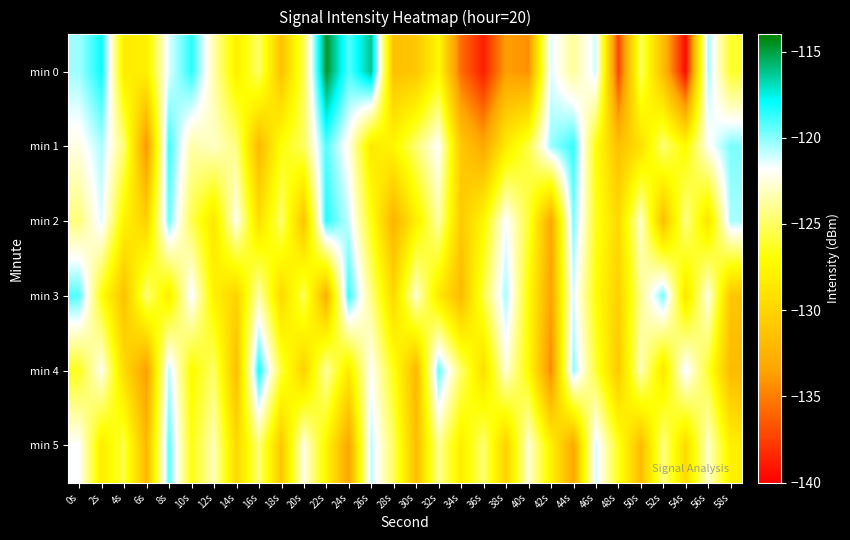

Reading left to right, what are all the values shown in this chart?

min 0: 0s=-120.3	2s=-118.1	4s=-128.3	6s=-128.0	8s=-121.3	10s=-118.5	12s=-123.5	14s=-128.1	16s=-124.9	18s=-131.3	20s=-125.3	22s=-114.6	24s=-119.2	26s=-116.2	28s=-131.5	30s=-131.0	32s=-127.4	34s=-135.7	36s=-138.8	38s=-133.7	40s=-134.3	42s=-121.3	44s=-124.0	46s=-121.0	48s=-137.3	50s=-125.0	52s=-131.8	54s=-139.7	56s=-120.4	58s=-126.1
min 1: 0s=-122.4	2s=-120.5	4s=-124.7	6s=-134.3	8s=-118.8	10s=-123.6	12s=-122.9	14s=-124.4	16s=-132.0	18s=-126.9	20s=-125.1	22s=-119.2	24s=-122.3	26s=-128.5	28s=-127.6	30s=-124.7	32s=-121.8	34s=-130.9	36s=-133.2	38s=-128.4	40s=-125.6	42s=-120.3	44s=-118.7	46s=-126.8	48s=-131.5	50s=-129.2	52s=-124.6	54s=-127.3	56s=-122.1	58s=-119.8
min 2: 0s=-124.5	2s=-121.3	4s=-127.8	6s=-130.2	8s=-119.6	10s=-125.4	12s=-128.7	14s=-122.1	16s=-129.3	18s=-124.8	20s=-131.2	22s=-118.5	24s=-120.9	26s=-126.7	28s=-132.4	30s=-128.1	32s=-123.6	34s=-130.8	36s=-127.5	38s=-121.7	40s=-125.9	42s=-133.2	44s=-119.8	46s=-126.4	48s=-129.7	50s=-122.8	52s=-131.6	54s=-124.2	56s=-128.9	58s=-120.5
min 3: 0s=-119.2	2s=-126.8	4s=-131.4	6s=-124.6	8s=-128.3	10s=-121.5	12s=-127.9	14s=-130.1	16s=-123.4	18s=-129.7	20s=-125.2	22s=-132.6	24s=-118.8	26s=-124.3	28s=-129.8	30s=-122.7	32s=-128.5	34s=-131.9	36s=-125.6	38s=-120.4	40s=-127.1	42s=-133.5	44s=-121.2	46s=-126.9	48s=-130.3	50s=-124.1	52s=-119.7	54s=-128.8	56s=-122.3	58s=-131.1
min 4: 0s=-126.4	2s=-122.1	4s=-129.5	6s=-133.8	8s=-120.7	10s=-127.3	12s=-124.9	14s=-131.6	16s=-118.3	18s=-125.8	20s=-130.2	22s=-123.7	24s=-128.4	26s=-121.9	28s=-126.6	30s=-132.1	32s=-119.5	34s=-124.8	36s=-129.3	38s=-122.6	40s=-127.2	42s=-134.7	44s=-120.1	46s=-125.9	48s=-130.8	50s=-123.2	52s=-128.7	54s=-121.4	56s=-126.1	58s=-131.9
min 5: 0s=-121.8	2s=-128.3	4s=-125.6	6s=-132.1	8s=-119.4	10s=-126.7	12s=-123.2	14s=-129.8	16s=-124.5	18s=-130.9	20s=-122.3	22s=-127.6	24s=-133.4	26s=-120.8	28s=-125.1	30s=-131.7	32s=-123.9	34s=-128.2	36s=-124.7	38s=-130.3	40s=-122.6	42s=-127.9	44s=-133.2	46s=-121.1	48s=-126.4	50s=-131.8	52s=-124.3	54s=-129.6	56s=-122.8	58s=-128.1